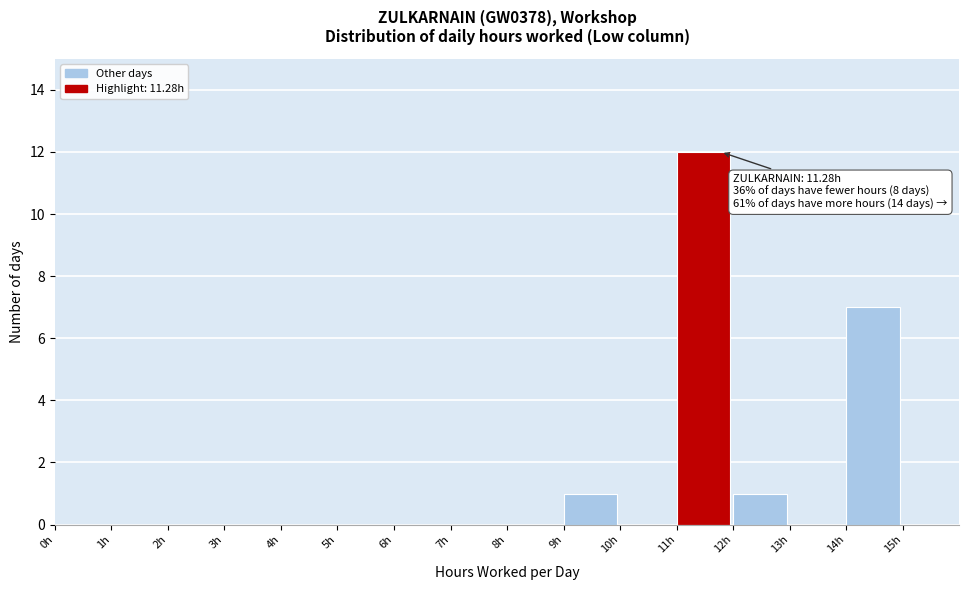

Which range on the x-axis has the tallest bar?

11 to 12